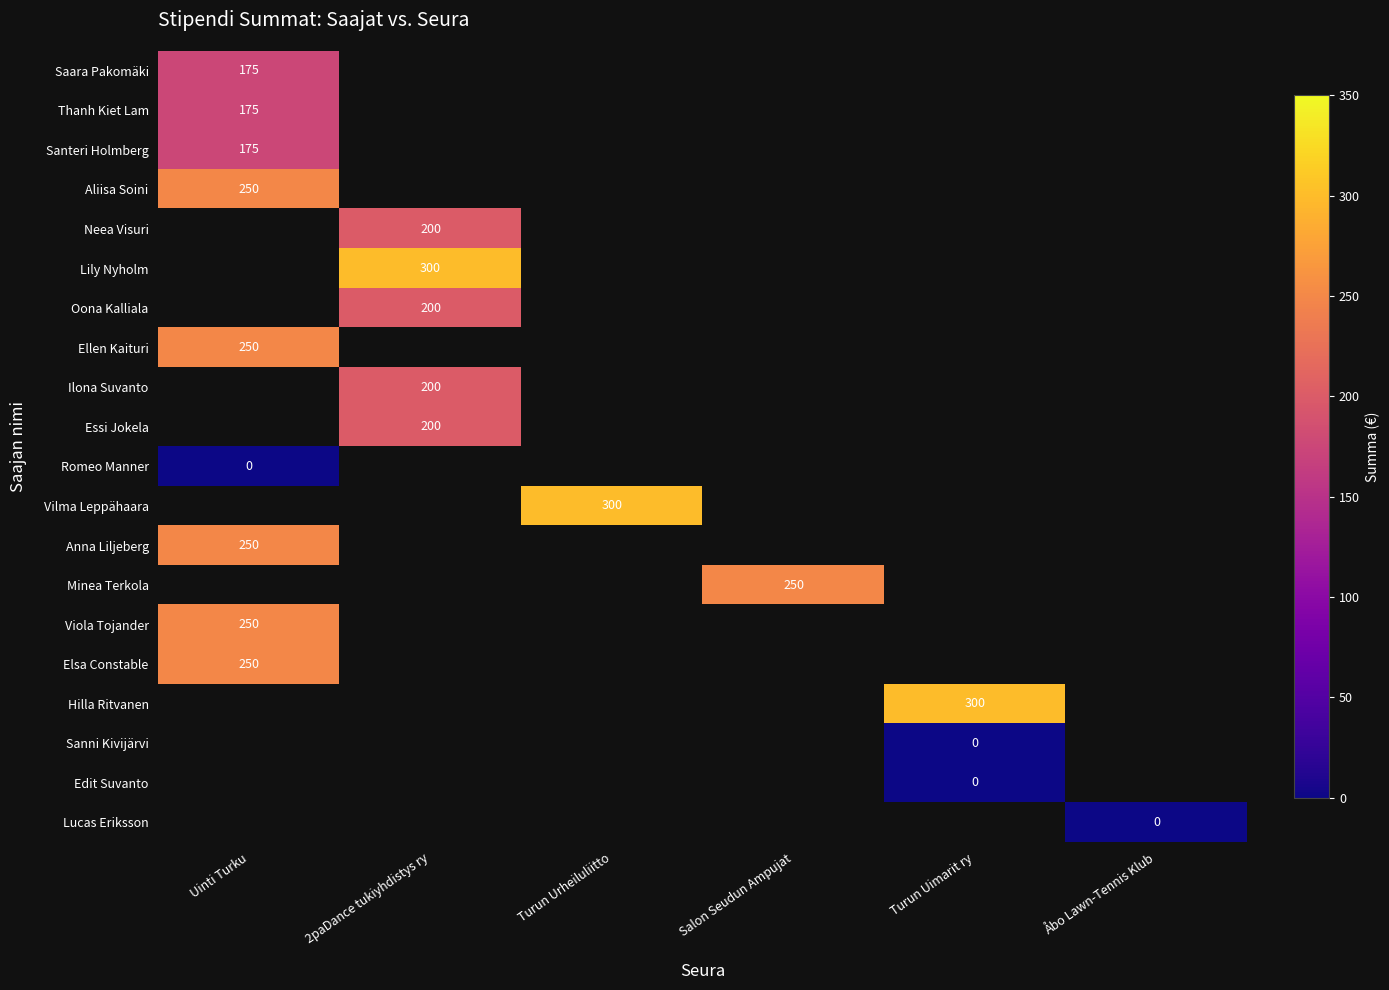

At how many categories does at least one series exceed 79?

5